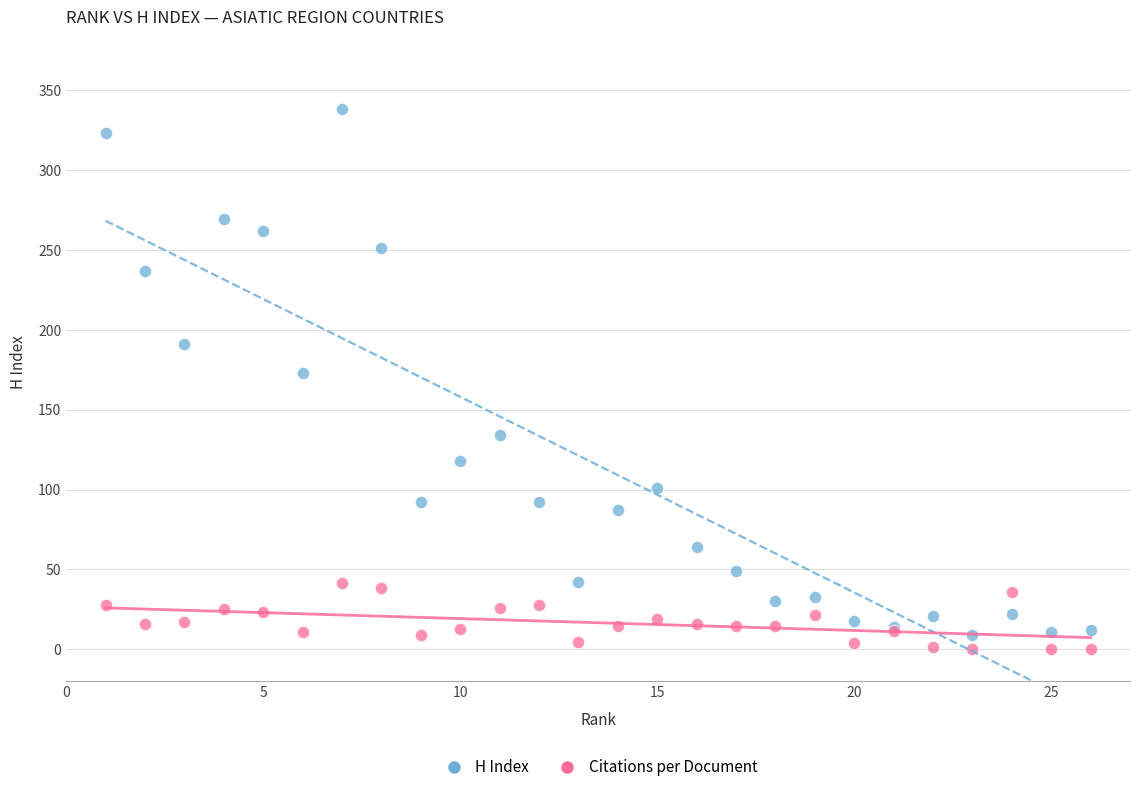

What are all the series names shown in the legend?

H Index, Citations per Document